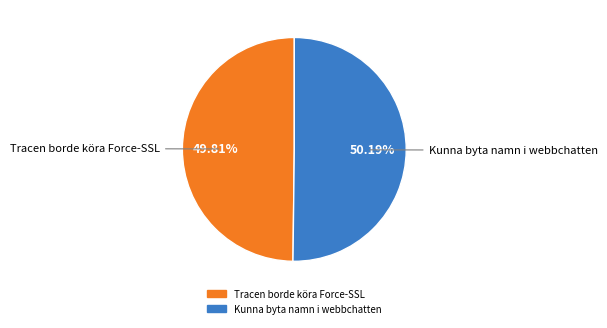

Is the sum of Tracen borde köra Force-SSL and Kunna byta namn i webbchatten greater than half?

Yes